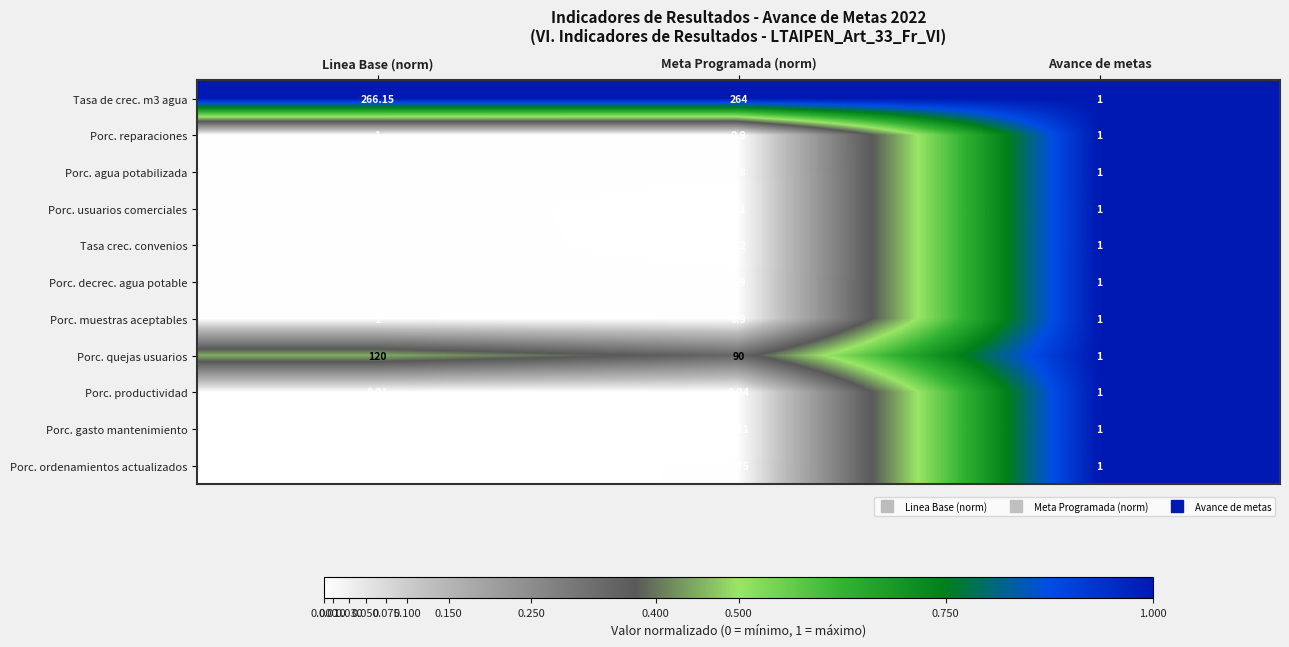

Which label corresponds to the largest value in the chart?

Linea Base (norm)